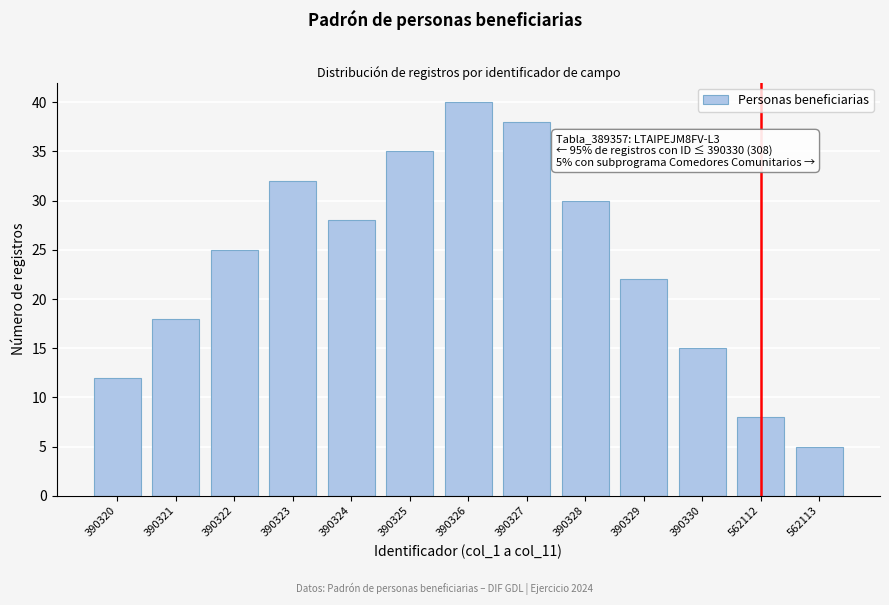

Reading left to right, transcribe all the data shown in this chart.

12	18	25	32	28	35	40	38	30	22	15	8	5